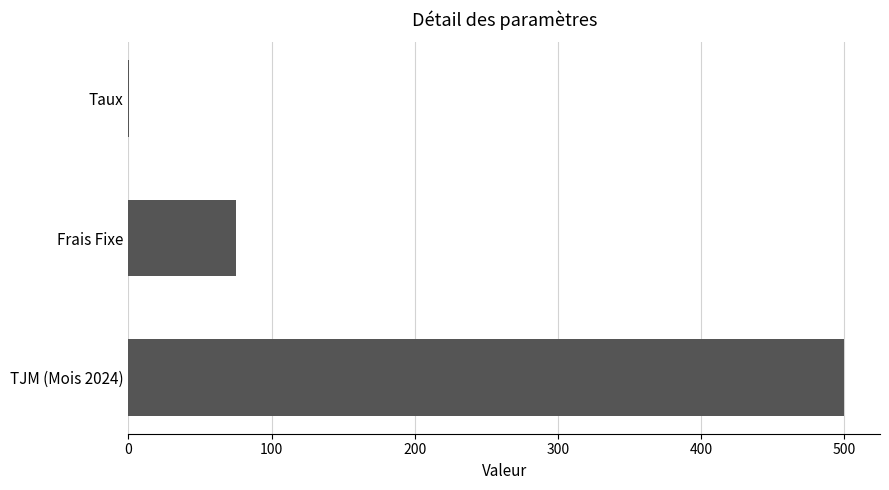

What is the maximum value shown in the chart?

500.0